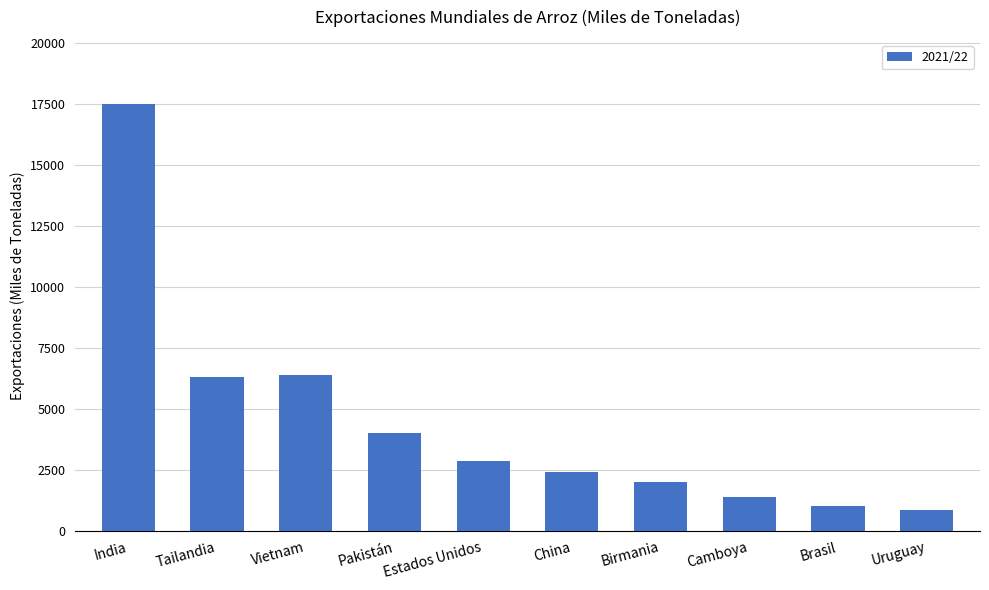

What is the sum of the values at Pakistán and Vietnam?

10400